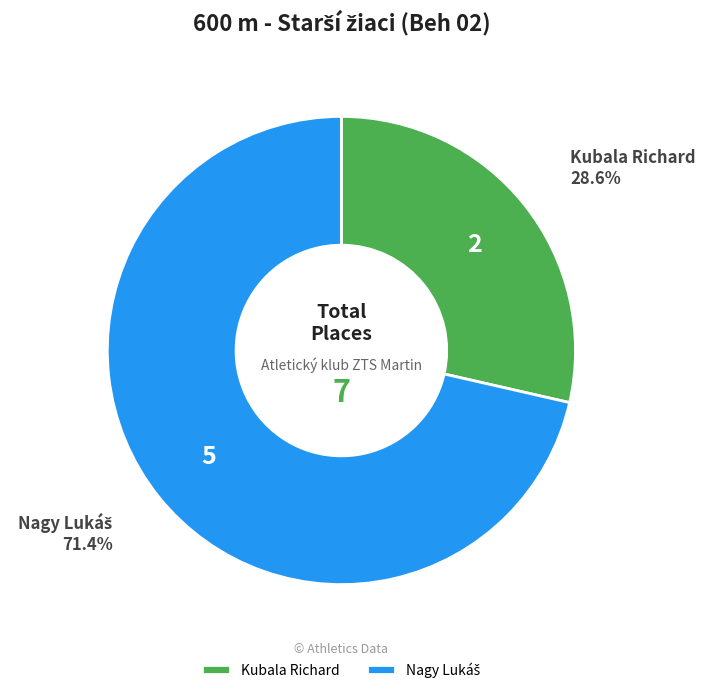

Which category has the smallest portion of the pie?

Kubala Richard